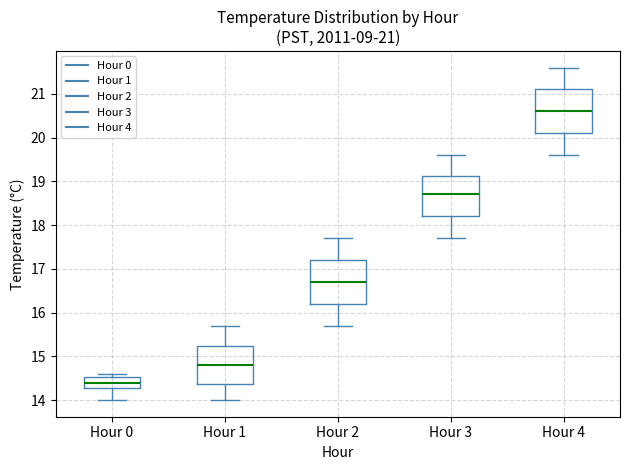

Which box's median line is the highest?

Hour 4